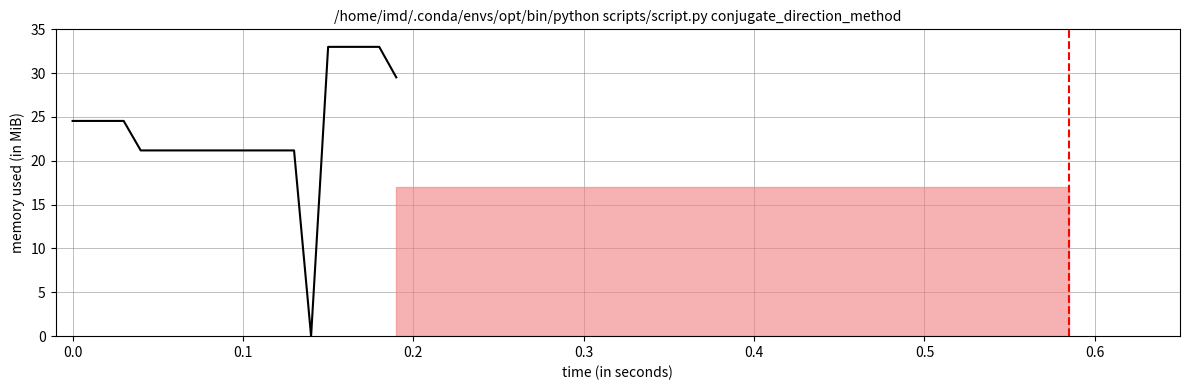

What is the difference between the maximum and minimum values?

33.0